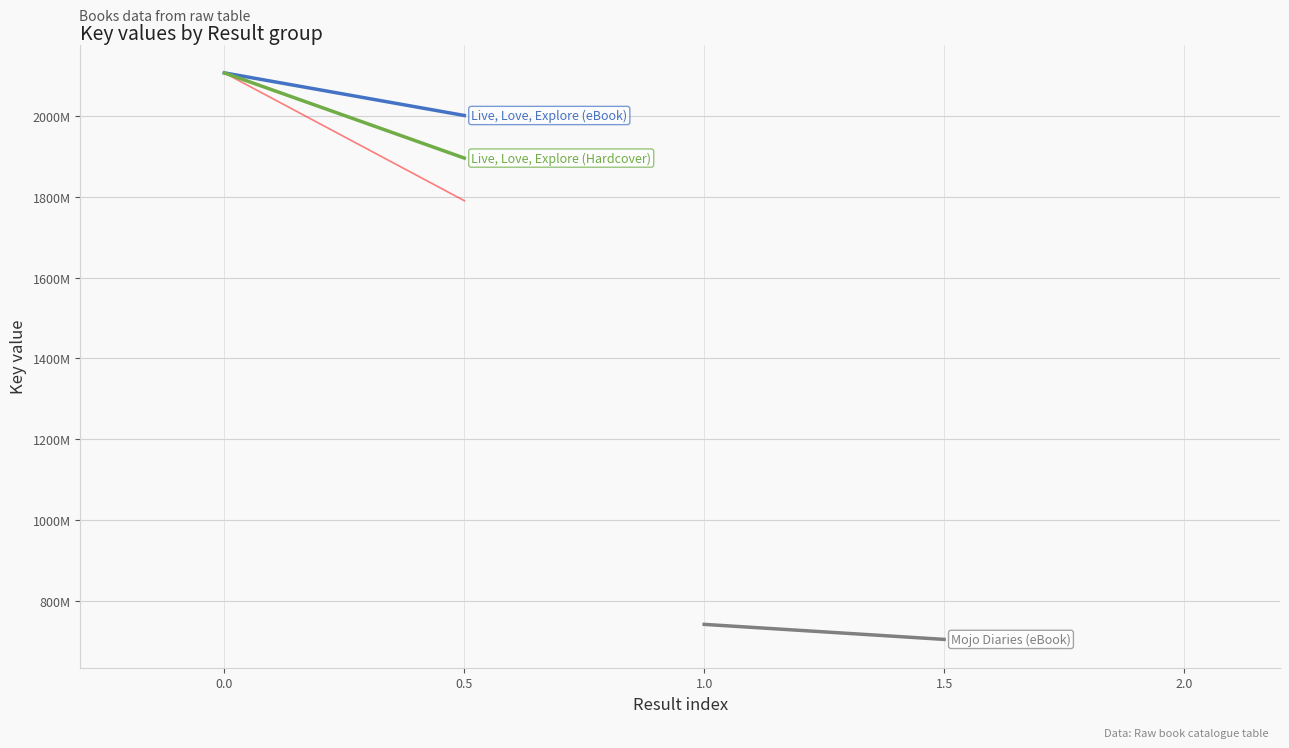

How many distinct data groups are displayed?

4